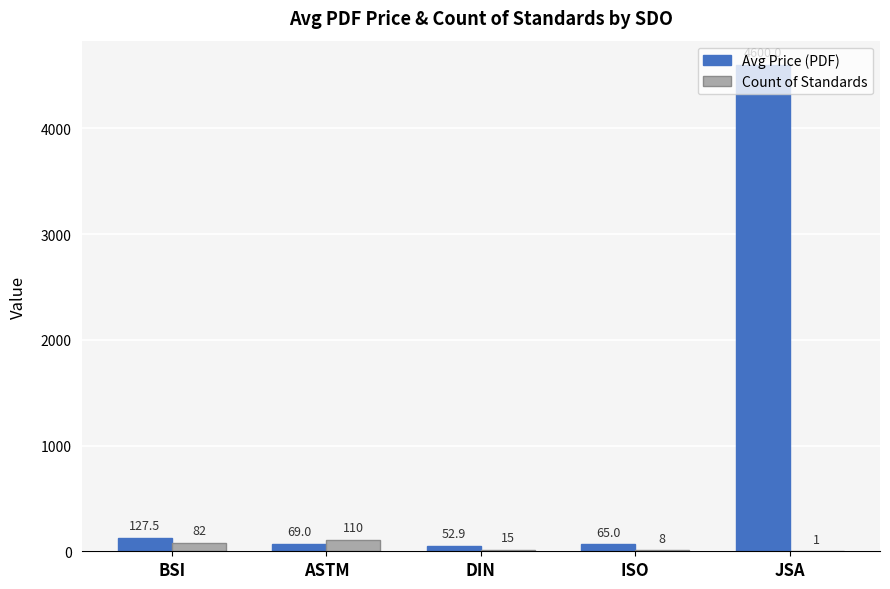

Is it true that Avg Price (PDF) equals 8019.9 at JSA?

False